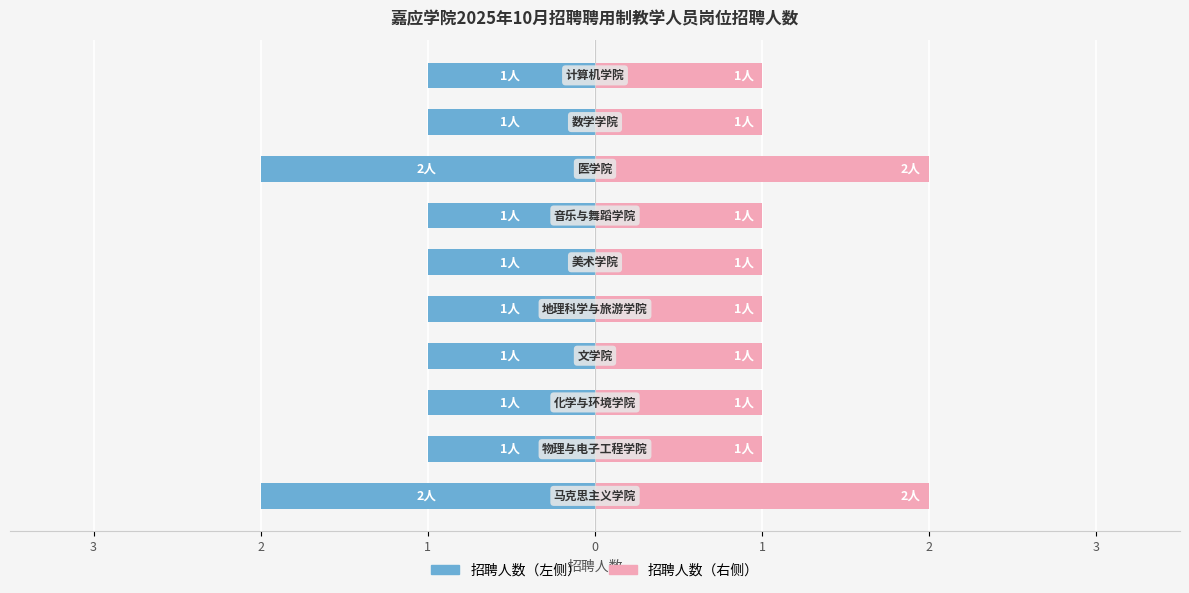

What is the average value of the 招聘人数（左） series?

-1